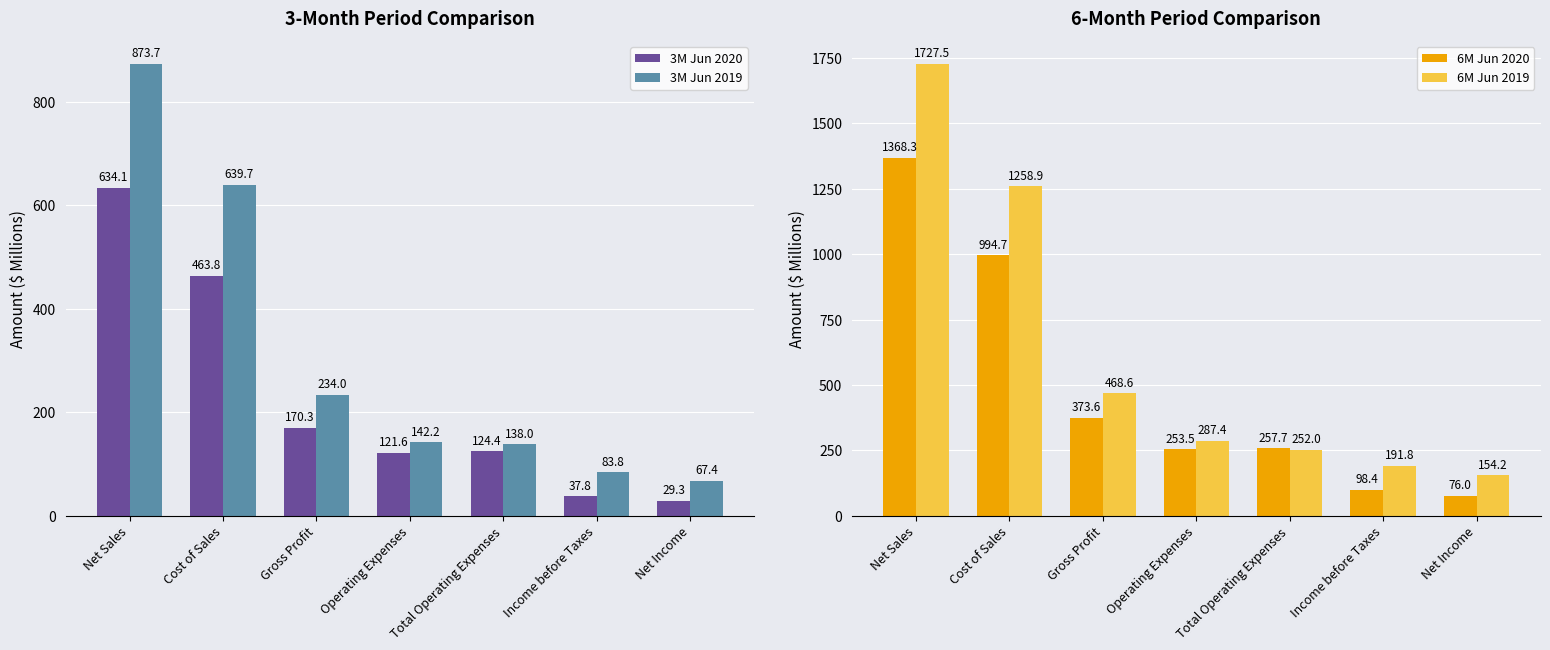

Between Total Operating Expenses and Net Income, which series saw the biggest shift?

6M Jun 2020